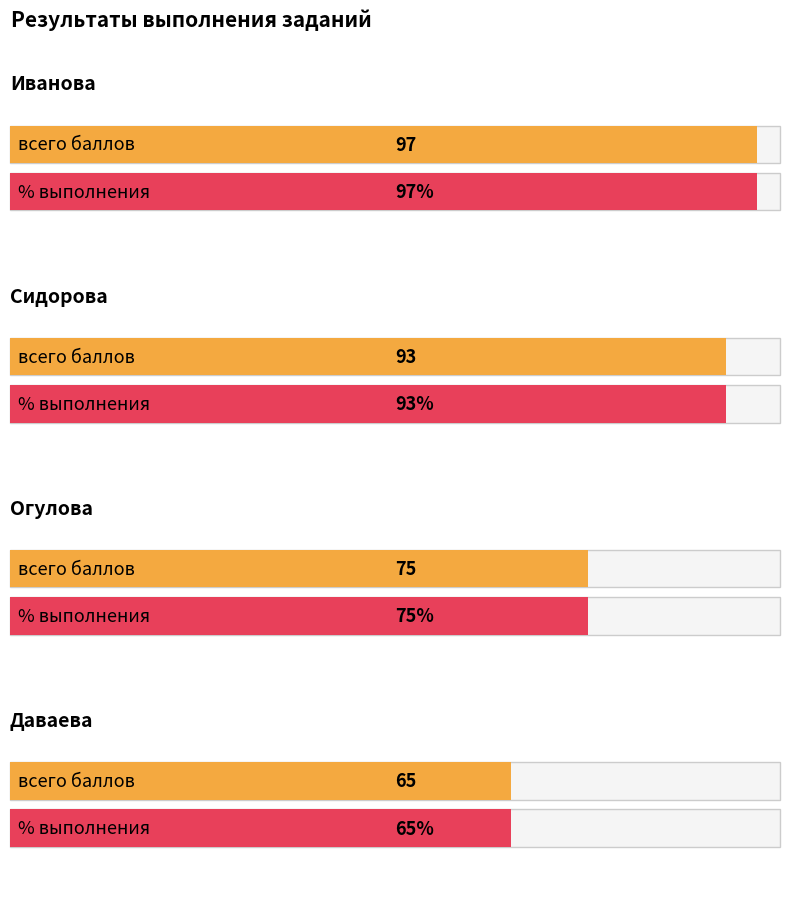

Rank the categories by всего баллов value from highest to lowest.

Иванова, Сидорова, Огулова, Даваева